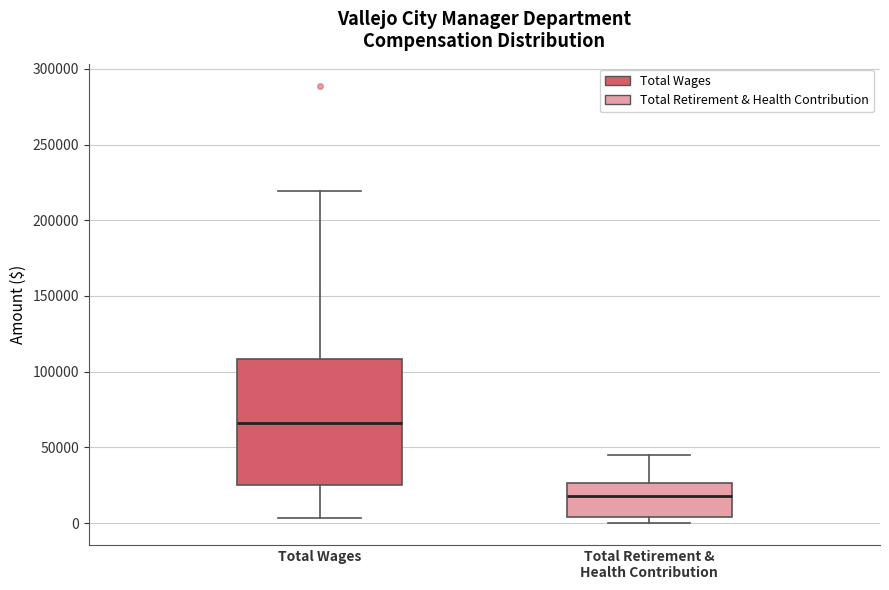

Where does the median line of the box for Total Wages sit on the y-axis? The values are not printed on the chart, so give them approximately, as read against the axis.

65000